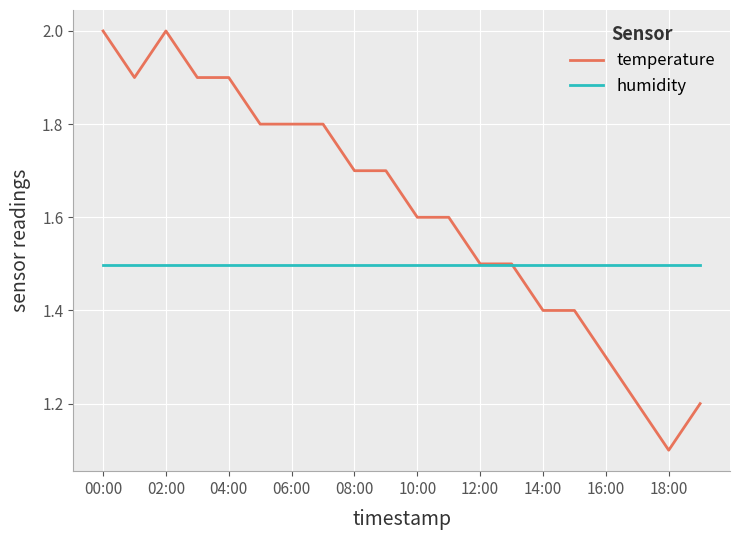

What is the lowest value of the temperature series?

1.1